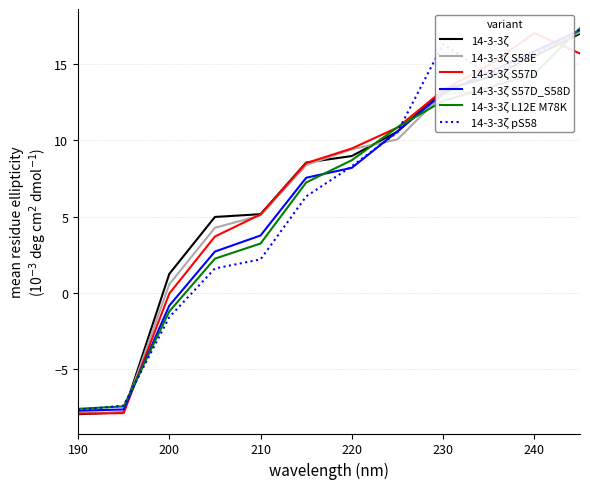

What is the highest value of the 14-3-3ζ series?

17.0